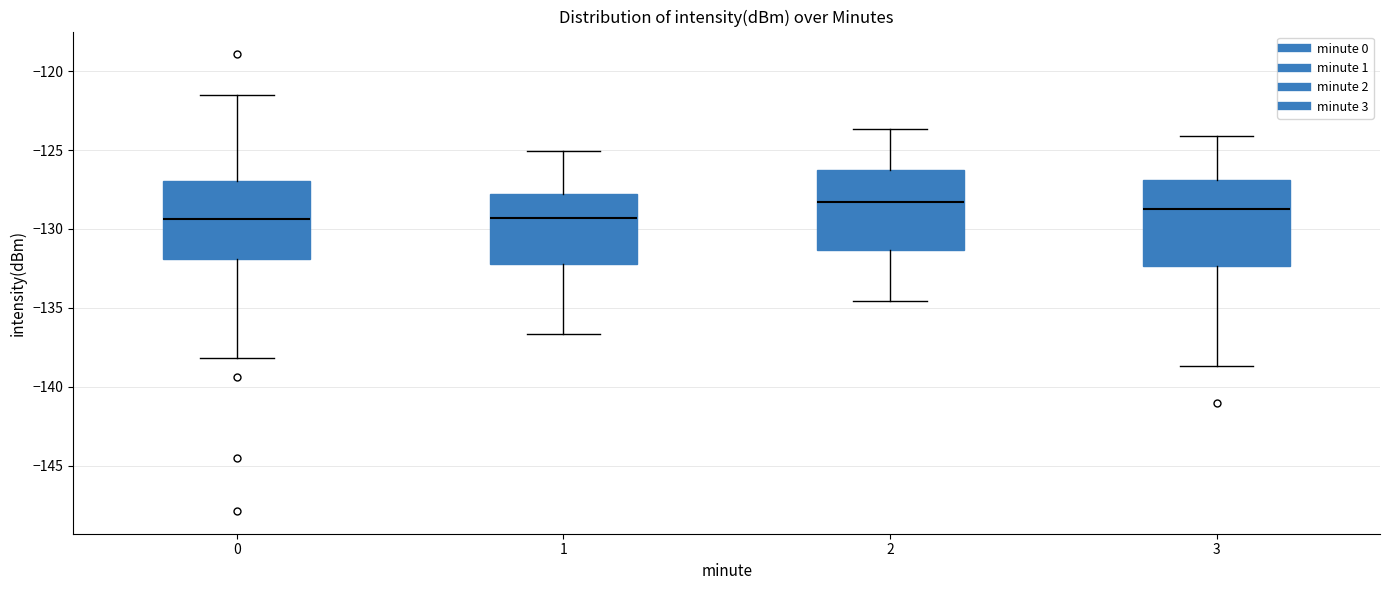

Reading left to right, read every box against the y-axis: the position of its median line, the range the box covers, and the ends of its whiskers. The values are not printed on the chart, so give them approximately, as read against the axis.

0: median -129.5, box -132.0 to -127.0, whiskers -138.0 to -121.5
1: median -129.5, box -132.0 to -128.0, whiskers -136.5 to -125.0
2: median -128.5, box -131.5 to -126.5, whiskers -134.5 to -123.5
3: median -128.5, box -132.5 to -127.0, whiskers -138.5 to -124.0